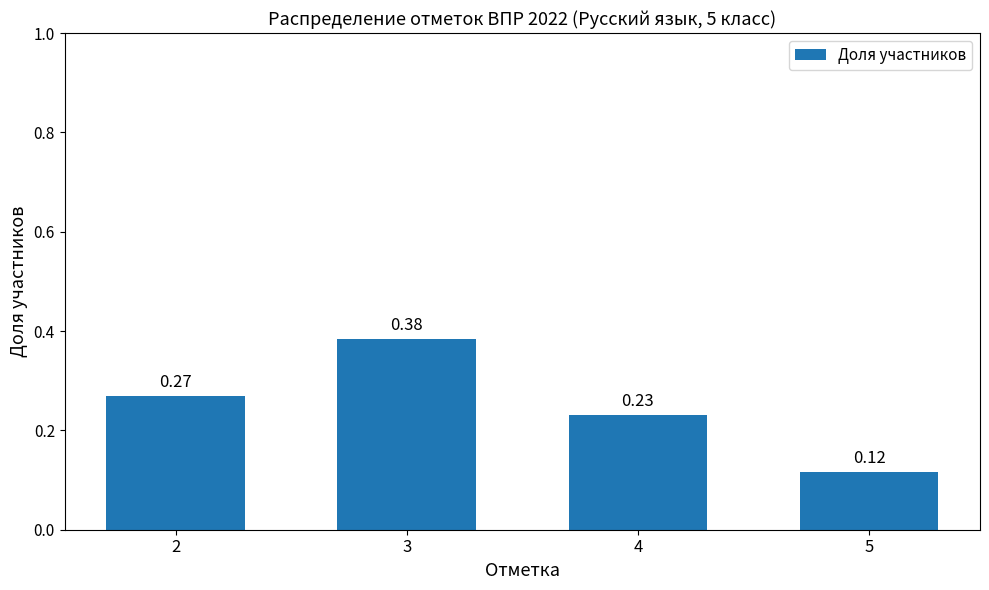

At which category does the chart reach its peak across all series?

3